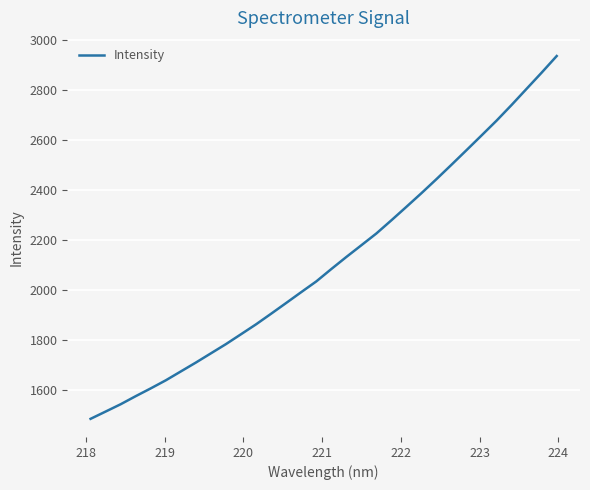

What is the maximum value shown in the chart?

2937.6